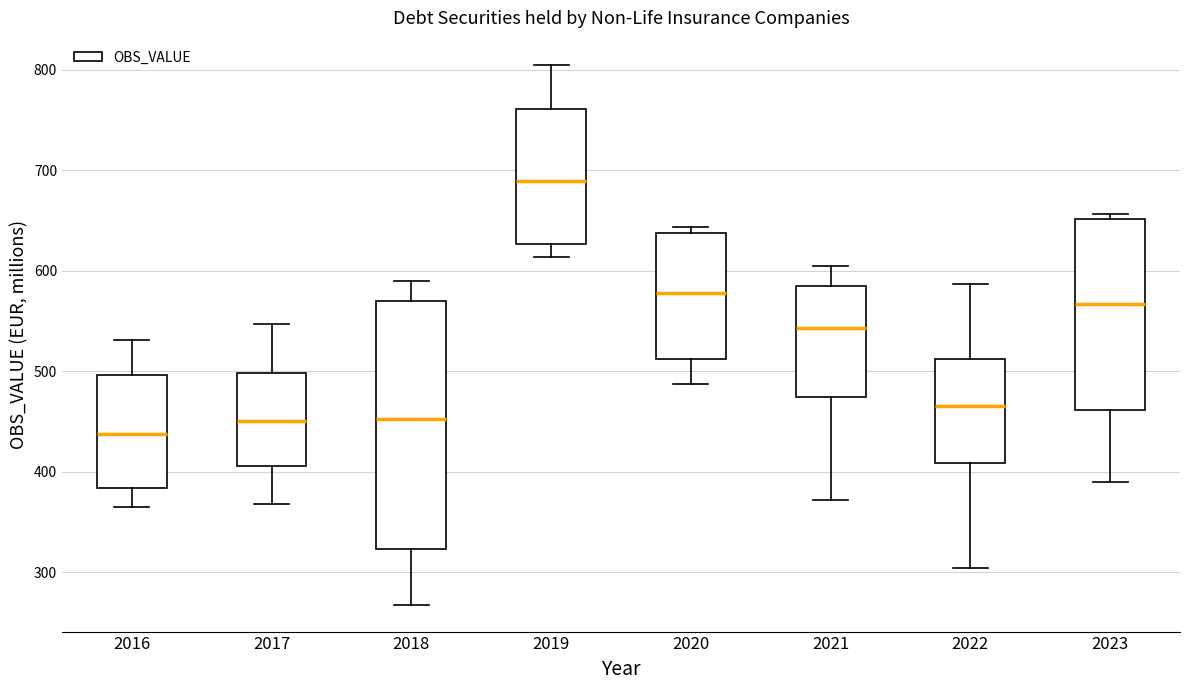

Reading left to right, transcribe this box plot: for each box, give where its median line is, the range the box spans, and where its two whiskers end, as read against the y-axis. The values are not printed on the chart, so give them approximately, as read against the axis.

2016: median 440, box 380 to 500, whiskers 370 to 530
2017: median 450, box 410 to 500, whiskers 370 to 550
2018: median 450, box 320 to 570, whiskers 270 to 590
2019: median 690, box 630 to 760, whiskers 610 to 810
2020: median 580, box 510 to 640, whiskers 490 to 640 (just above the box's upper edge)
2021: median 540, box 470 to 580, whiskers 370 to 610
2022: median 470, box 410 to 510, whiskers 300 to 590
2023: median 570, box 460 to 650, whiskers 390 to 660